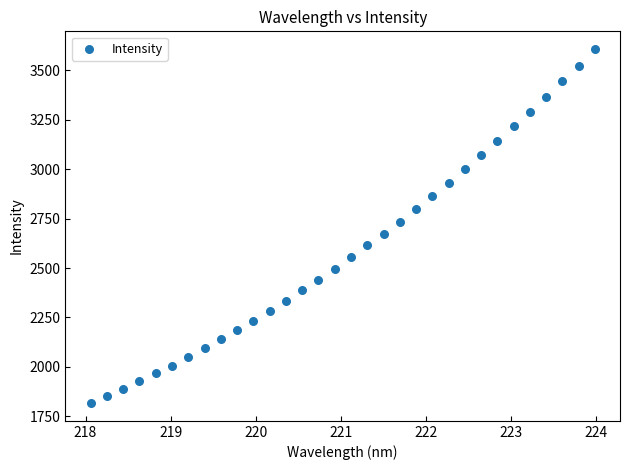

What is the range of X values (max minus min)?

5.9